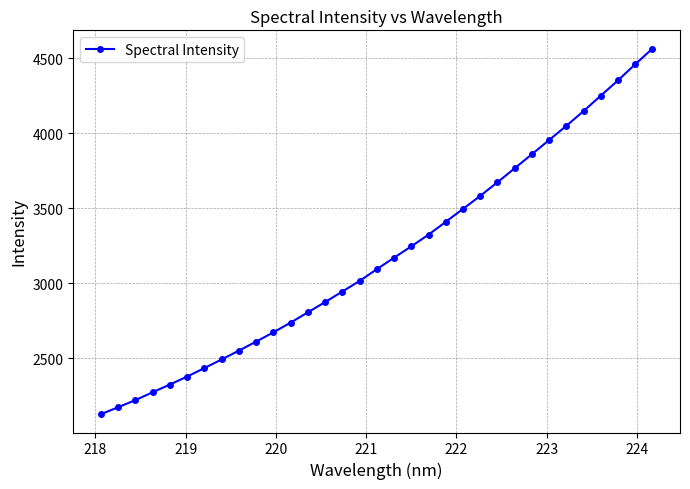

What is the sum of all values?

105025.0